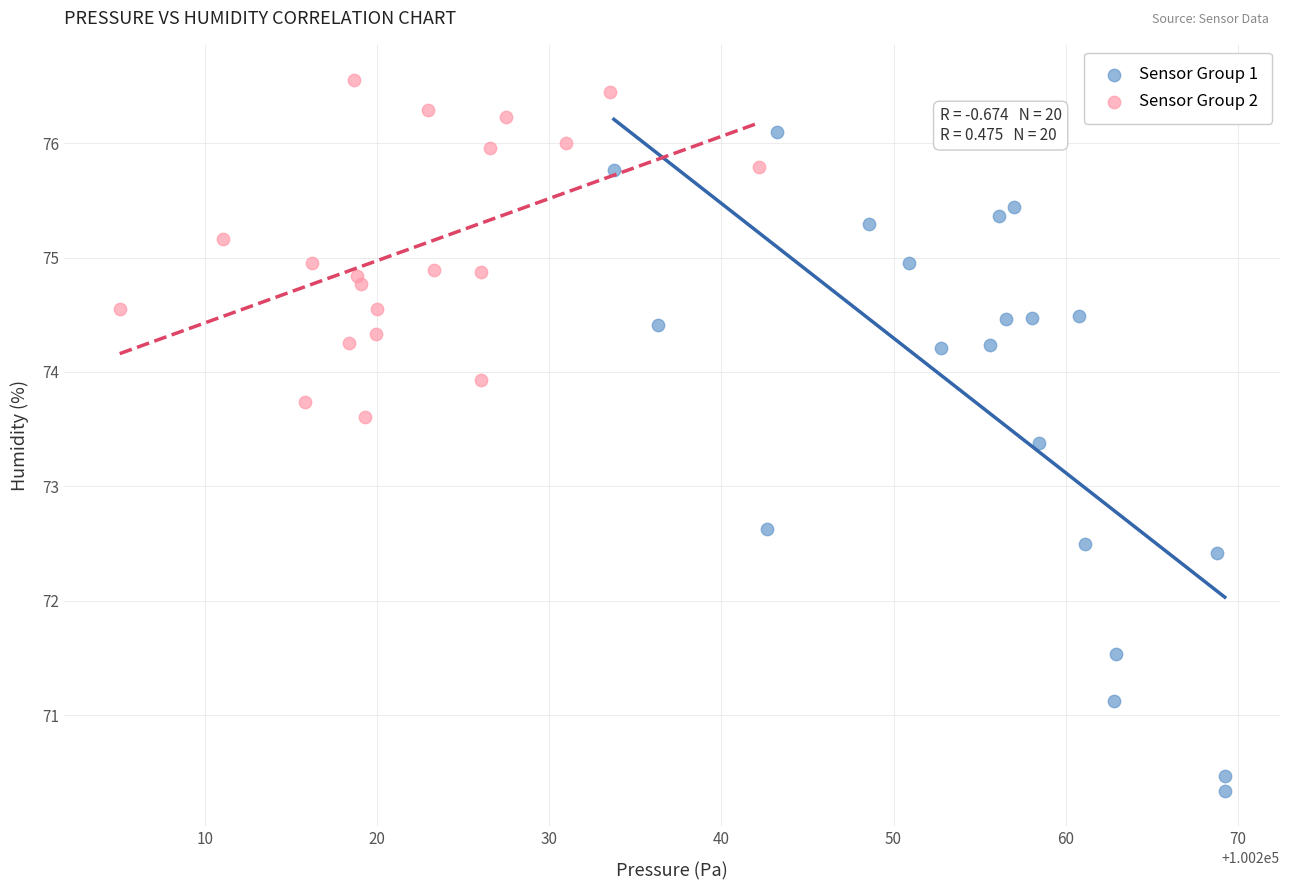

Which series reaches the minimum Y coordinate?

Sensor Group 1